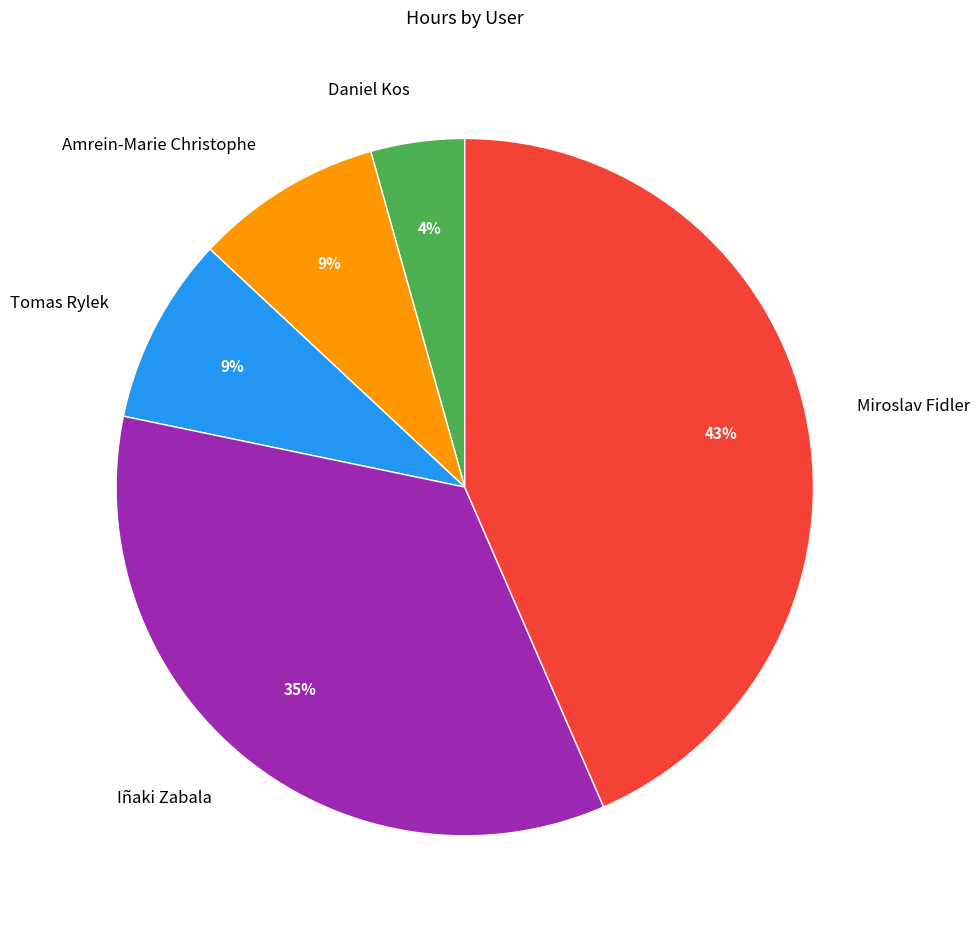

To the nearest percent, what portion does Miroslav Fidler represent?

43%